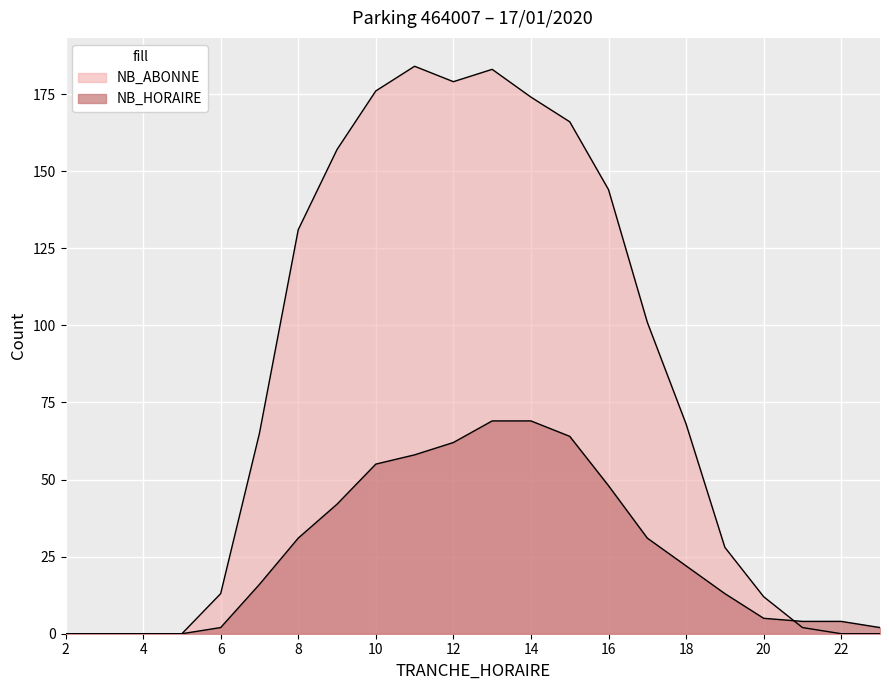

List the series in order of their overall mean, highest first.

NB_ABONNE, NB_HORAIRE